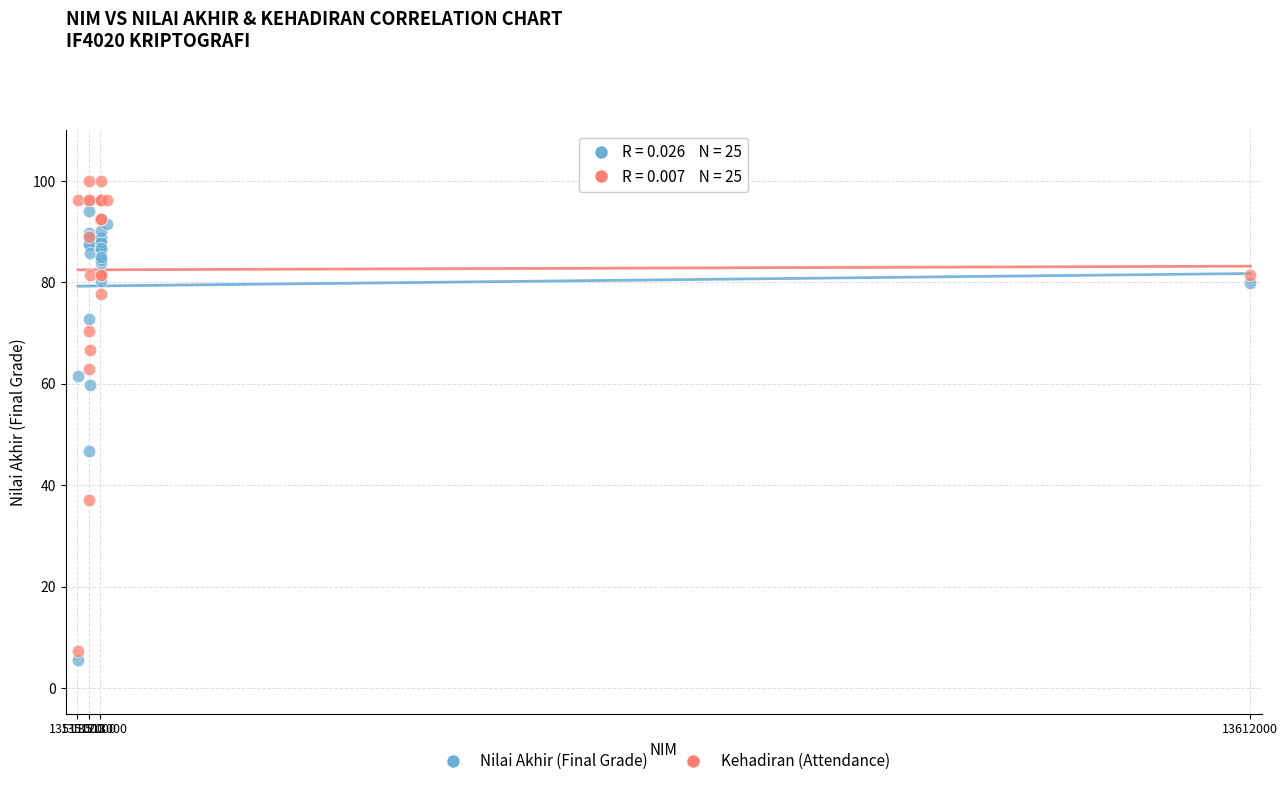

Across all series, what Y value is closest to 52?

46.8